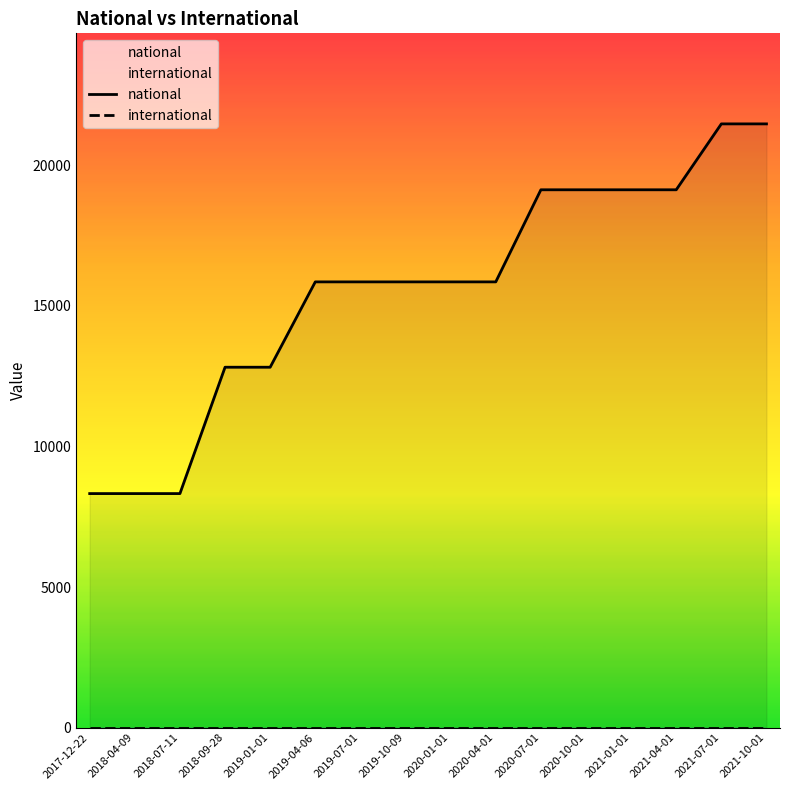

Where does the national series first go above 15855?

2020-07-01